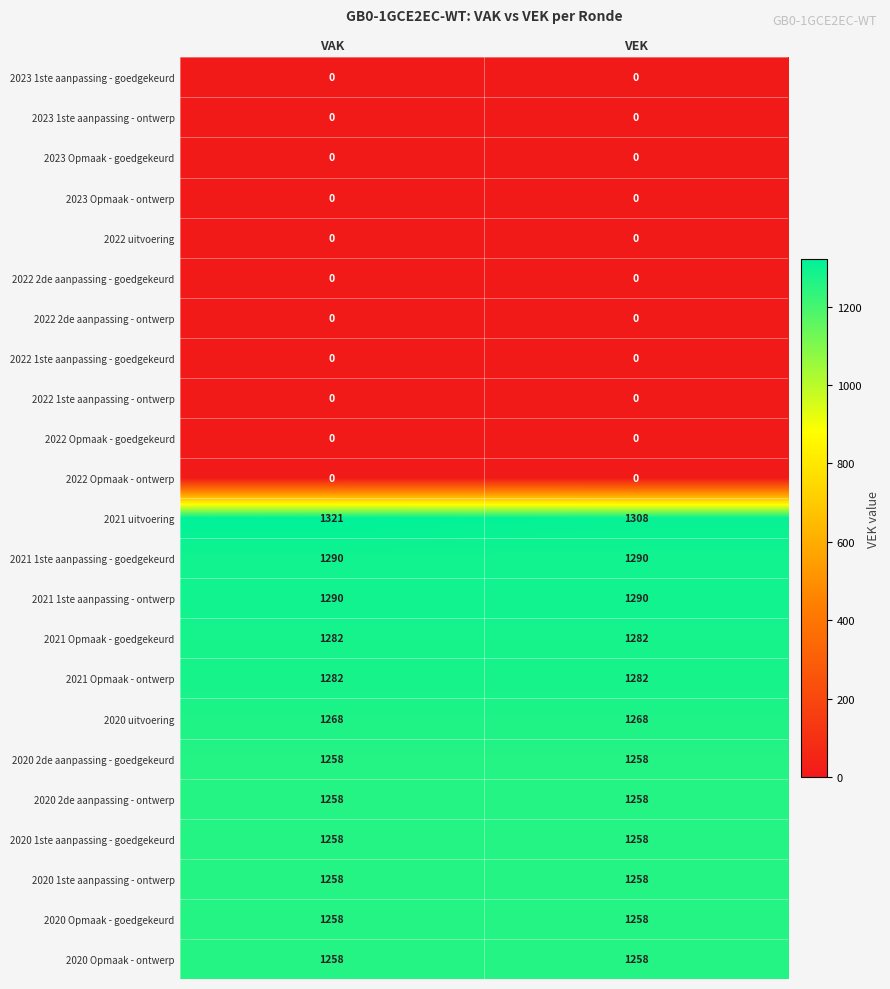

True or false: 2021 Opmaak - goedgekeurd has a value of 1282 at VAK.

True